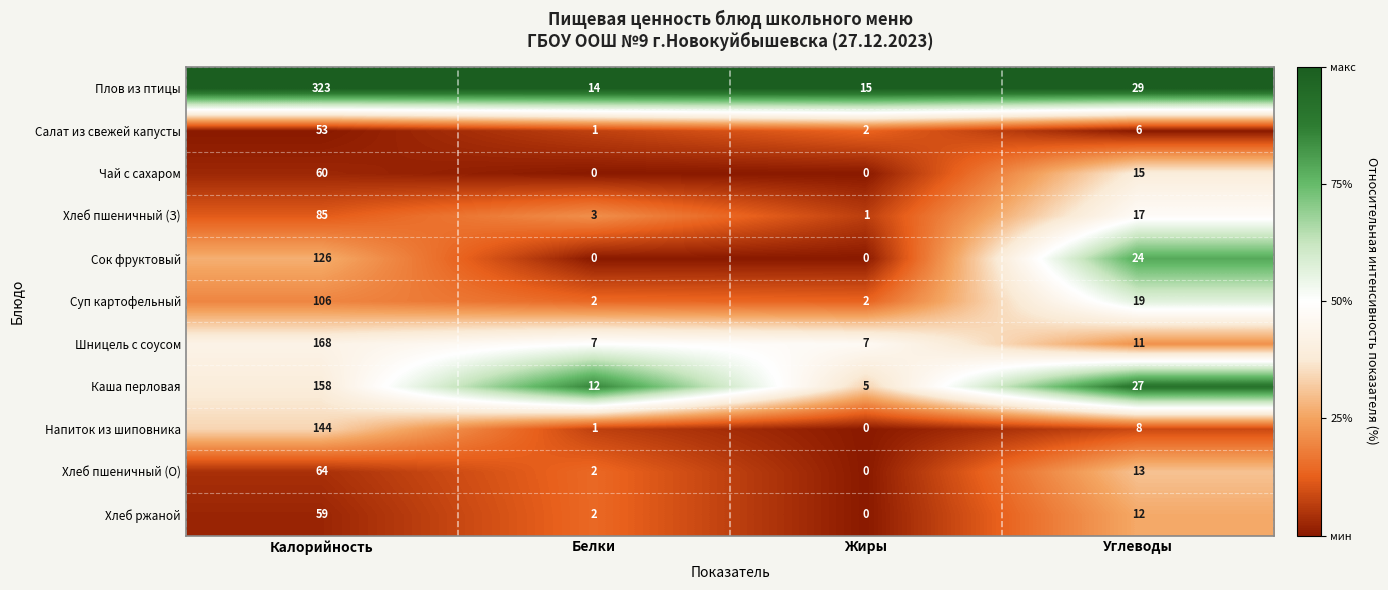

At which category does the chart reach its peak across all series?

Калорийность